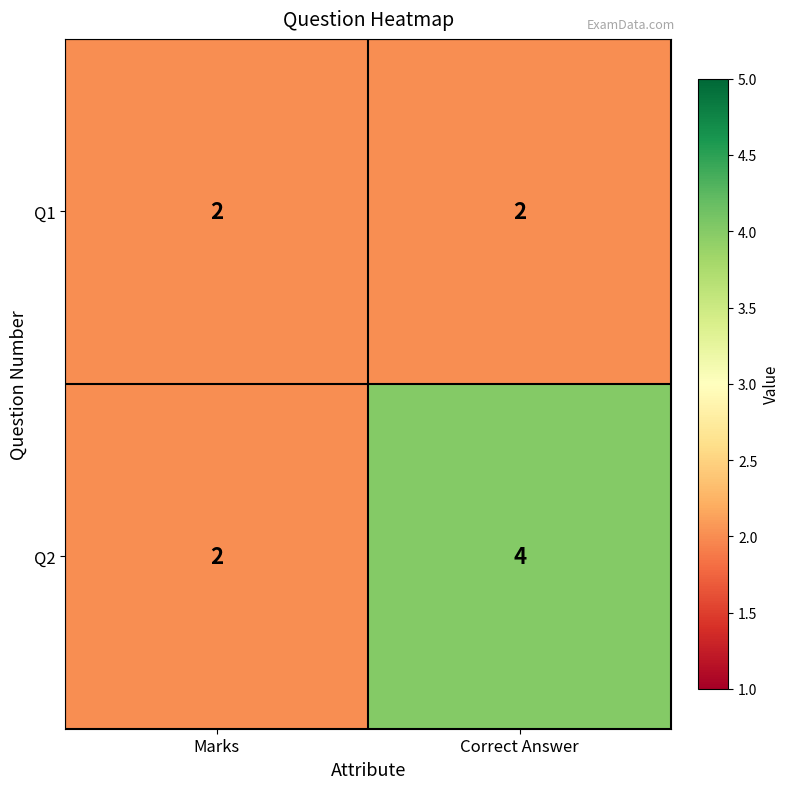

What is the sum of all Q1 values?

4